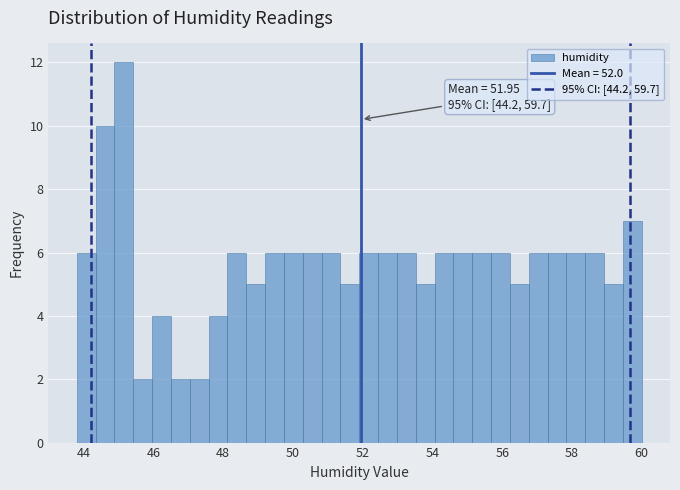

Around what value on the x-axis is the tallest bar? Give the approximate position of its centre, as read against the axis.

45.2